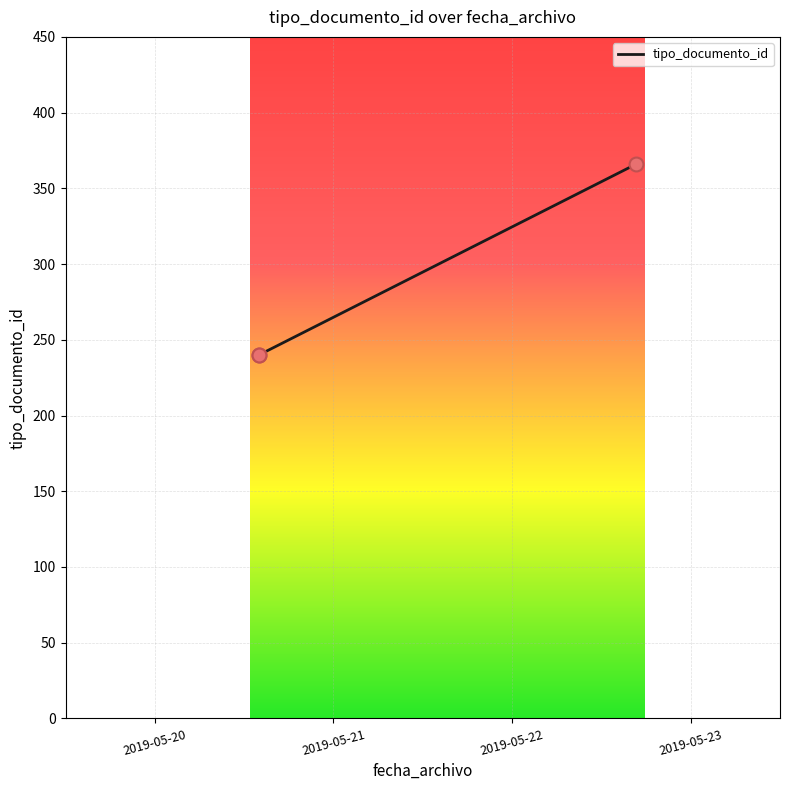

What is the ratio of the value at 2019-05-22 to the value at 2019-05-21?

1.5